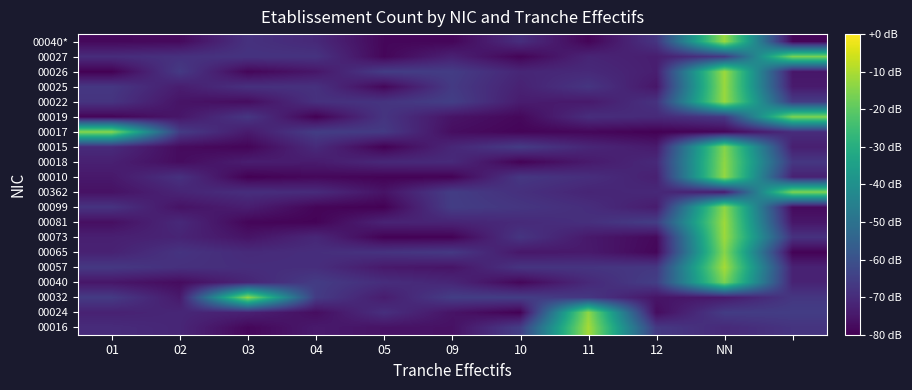

At which category is the sum across all series the highest?

NN